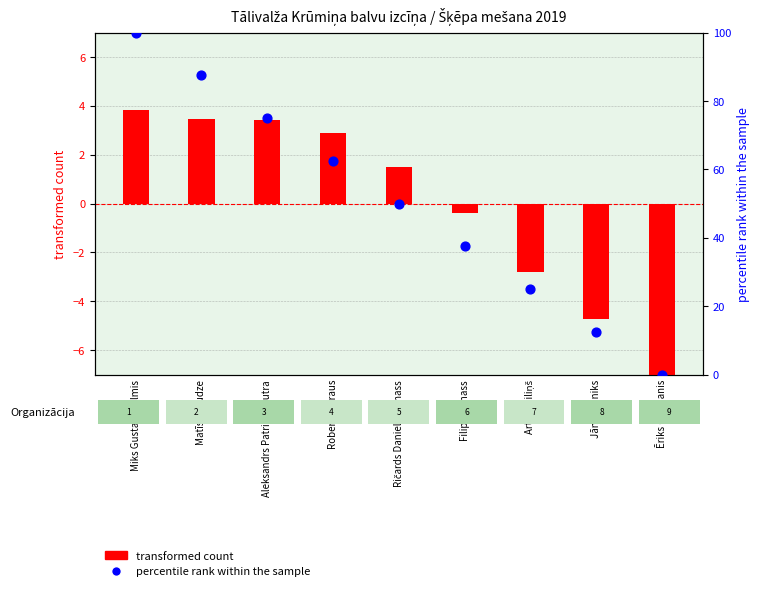

What are all the series names shown in the legend?

transformed count, percentile rank within the sample